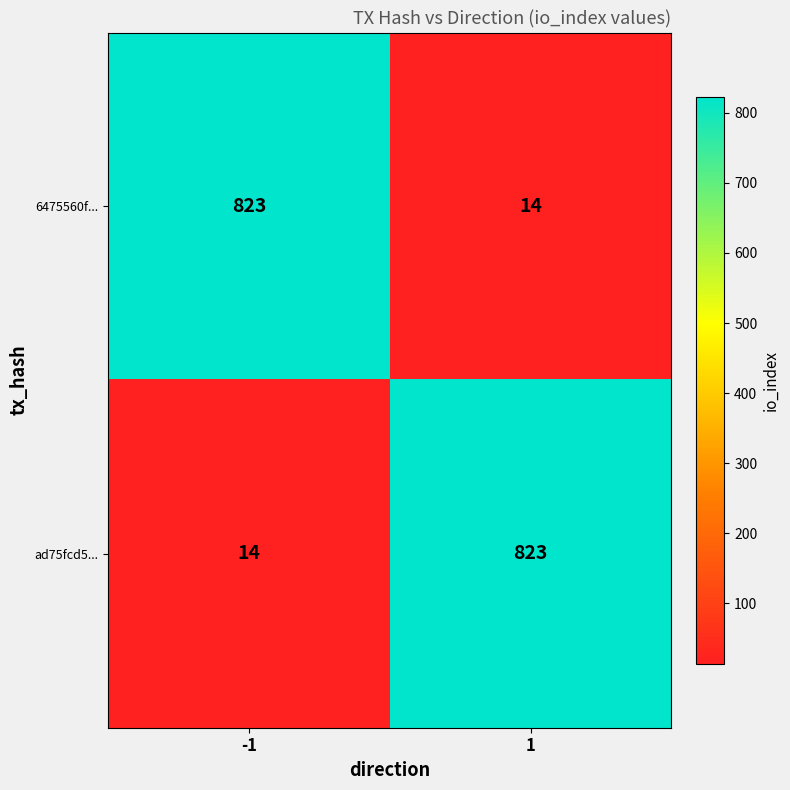

What is the spread (max minus min) of values at 1?

809